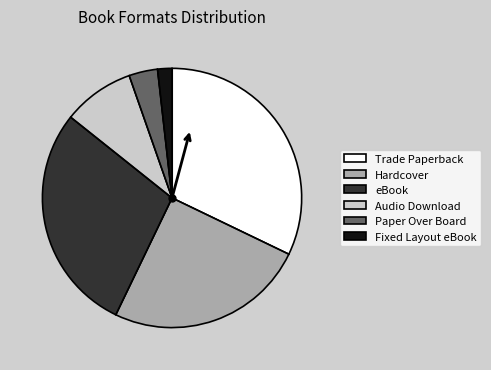

Is the sum of Hardcover and eBook greater than half?

Yes